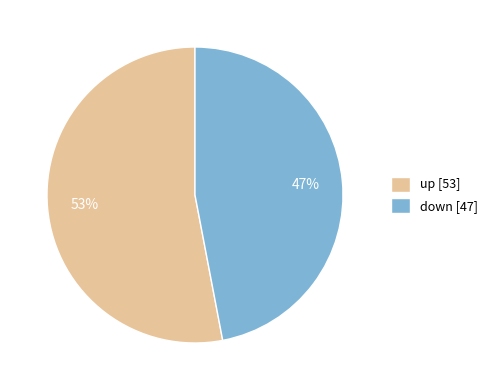

Which slice is the smallest?

down